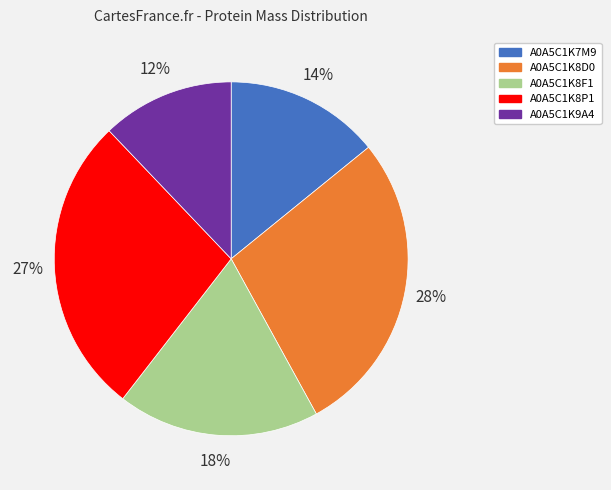

To the nearest percent, what is the average slice percentage?

20%